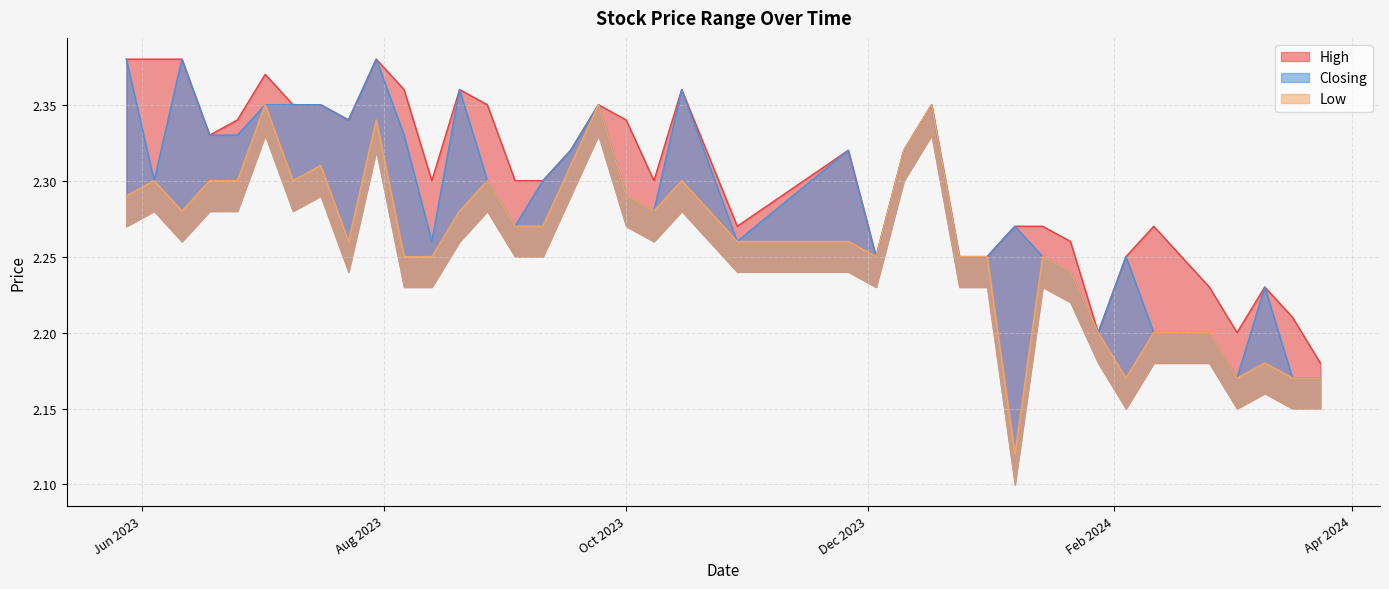

Does the chart have visible grid lines?

Yes